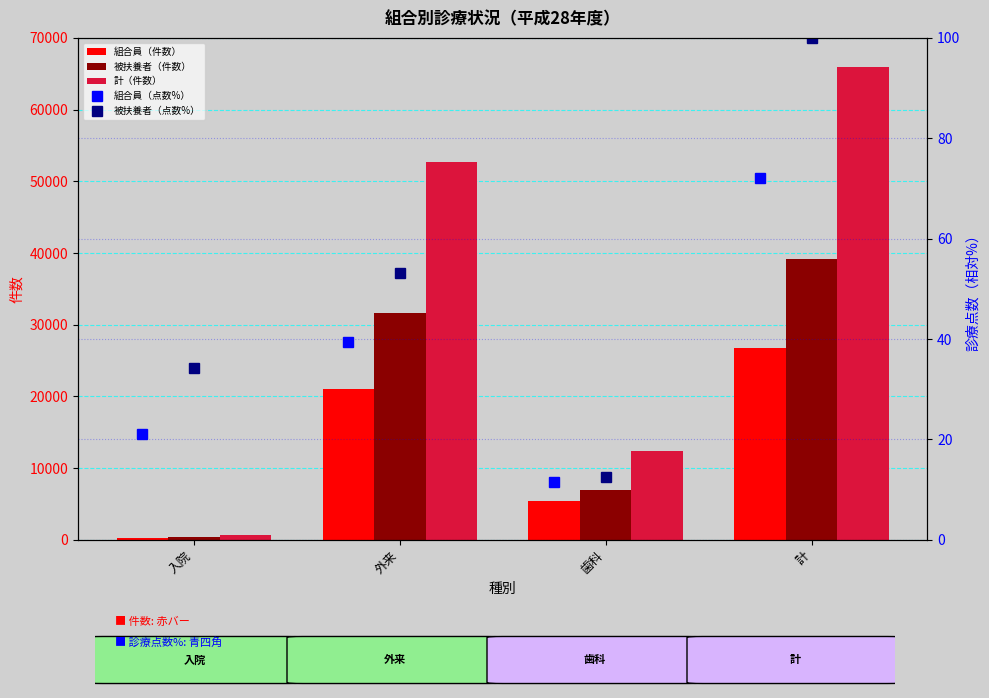

What is the sum of all 計（件数） values?

131752